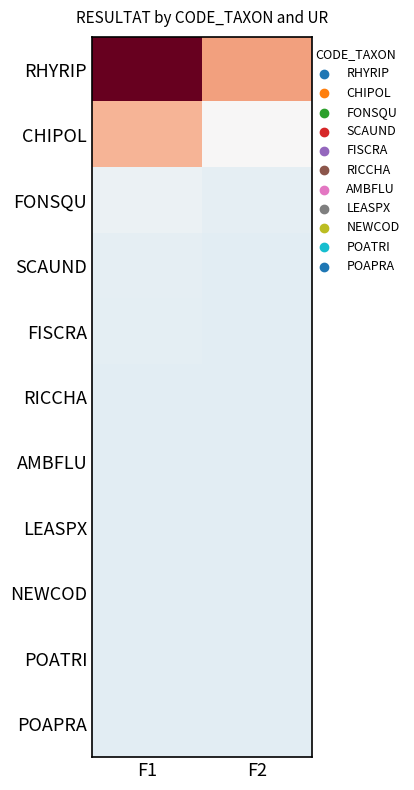

Which has a higher value, F2 or F1?

F1